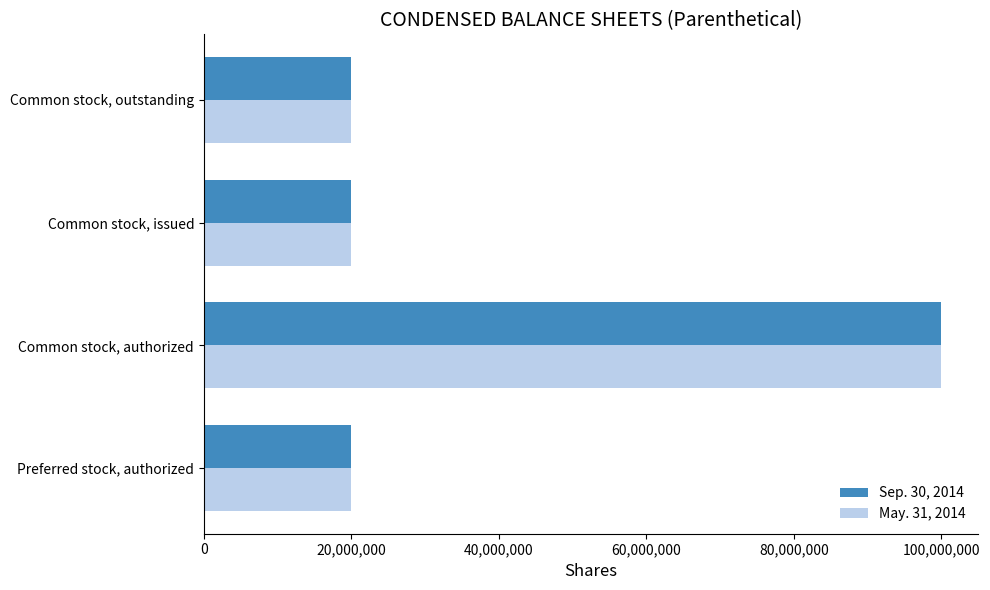

At which category is the sum across all series the highest?

Common stock, authorized